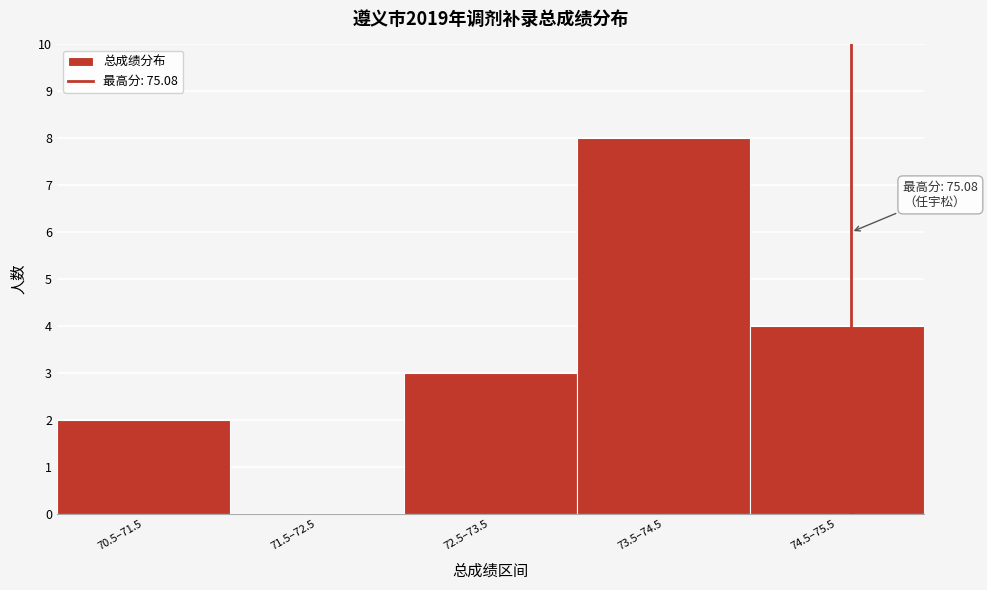

Reading right to left, what are all the values shown in this chart?

74.5–75.5=4	73.5–74.5=8	72.5–73.5=3	71.5–72.5=0	70.5–71.5=2